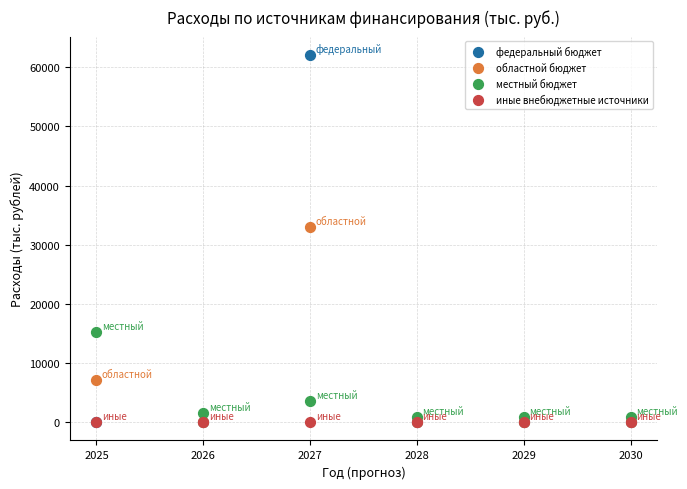

Which series reaches the maximum Y coordinate?

федеральный бюджет